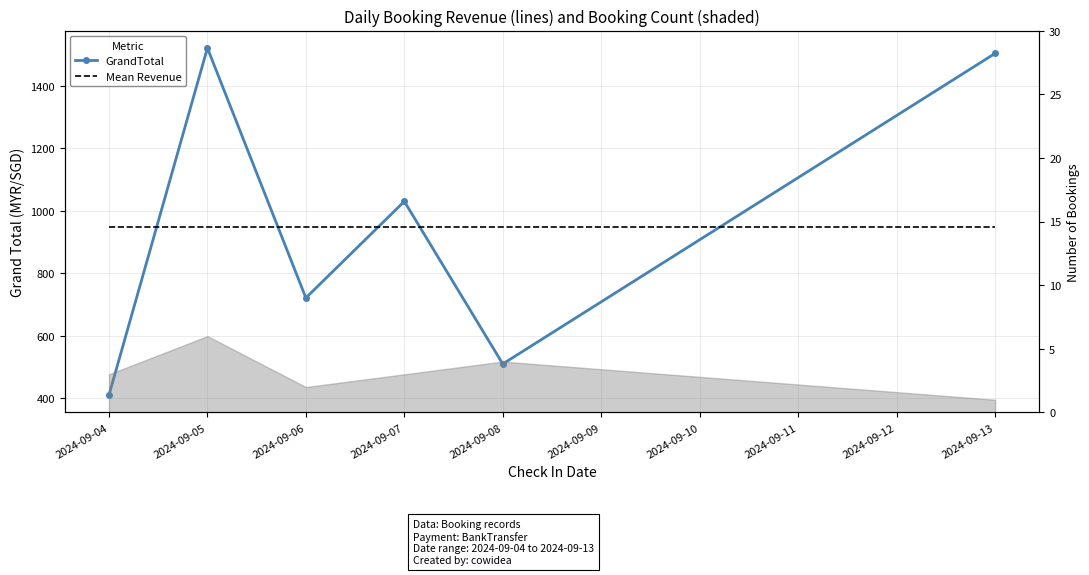

The value of GrandTotal at 2024-09-07 is 1712.9. True or false?

False